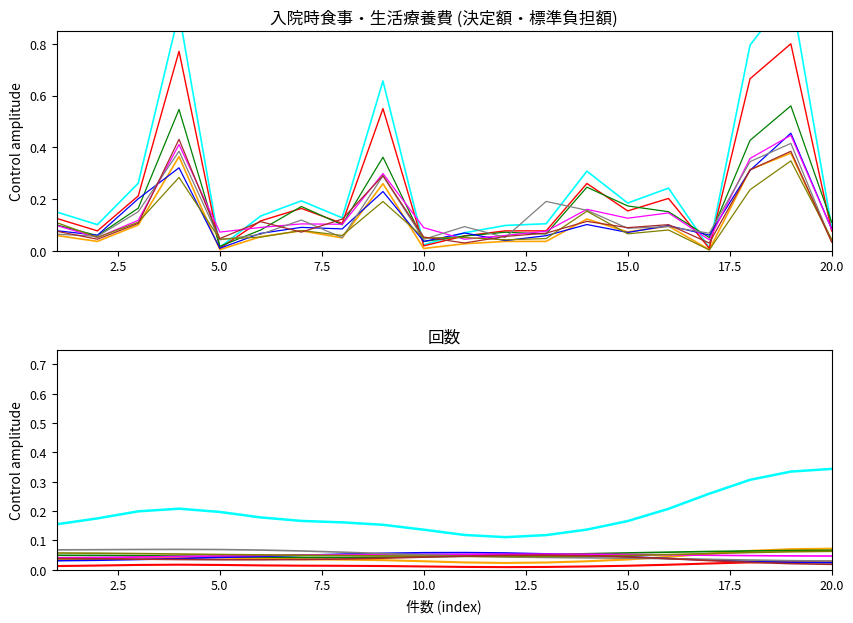

Is the value of 標準負担額 at 11 greater than the value of 回数 at 3?

No